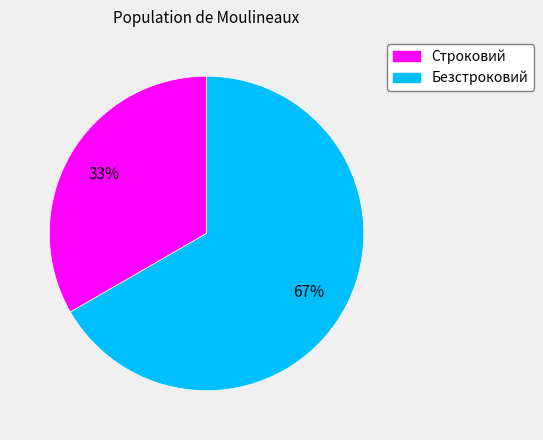

Which has a higher value, Строковий or Безстроковий?

Безстроковий